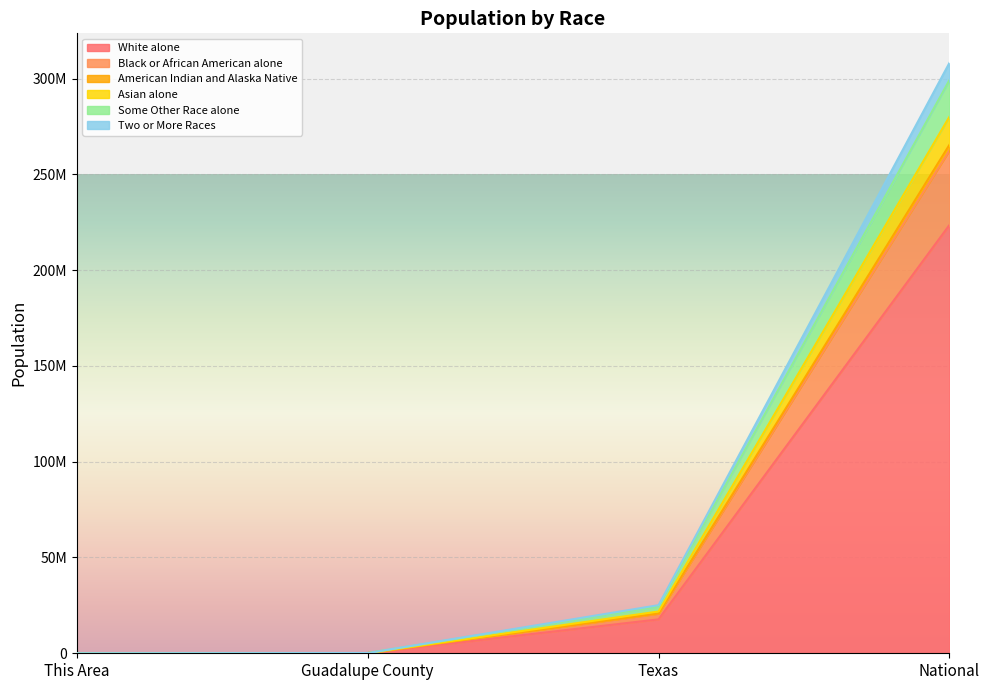

Reading right to left, extract all data points from this chart.

White alone: 223553265	17701552	105017	3583
Black or African American alone: 280089084	21816718	116287	3679
American Indian and Alaska Native: 265414832	20852122	114426	3649
Asian alone: 262482584	20681150	113529	3630
Some Other Race alone: 299196452	24444904	127340	3934
Two or More Races: 308205525	25123905	131347	4023